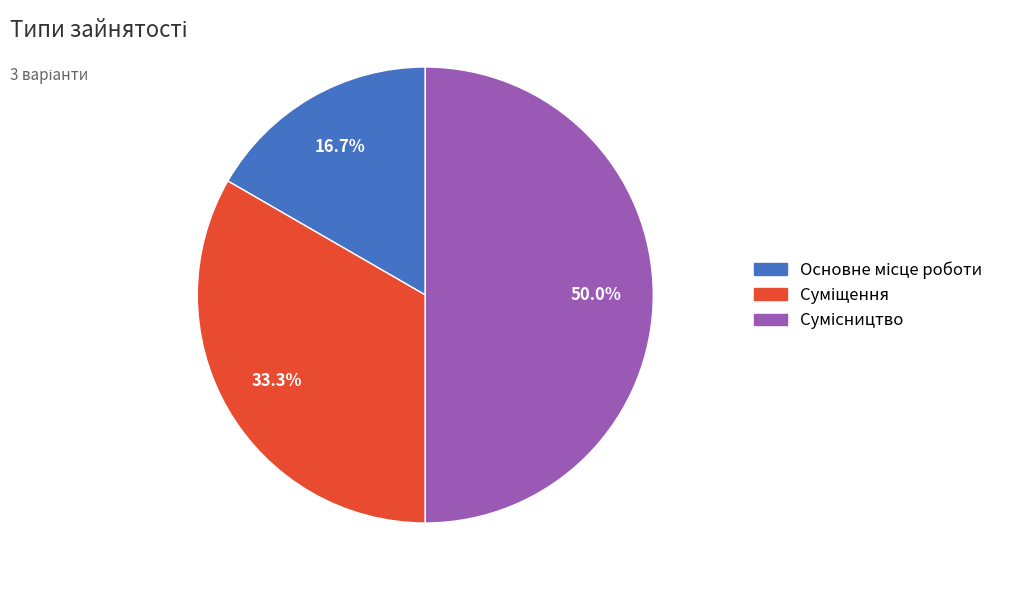

Do Суміщення and Сумісництво together represent more than half of the pie?

Yes